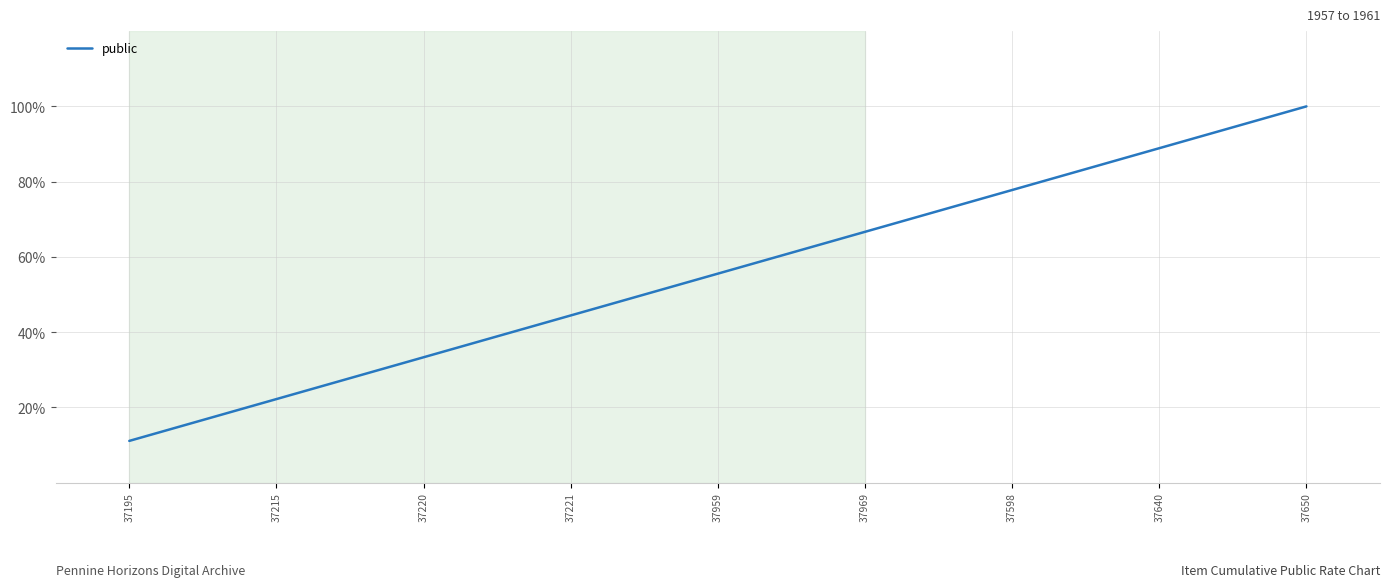

Read the value at 37215.

22.2